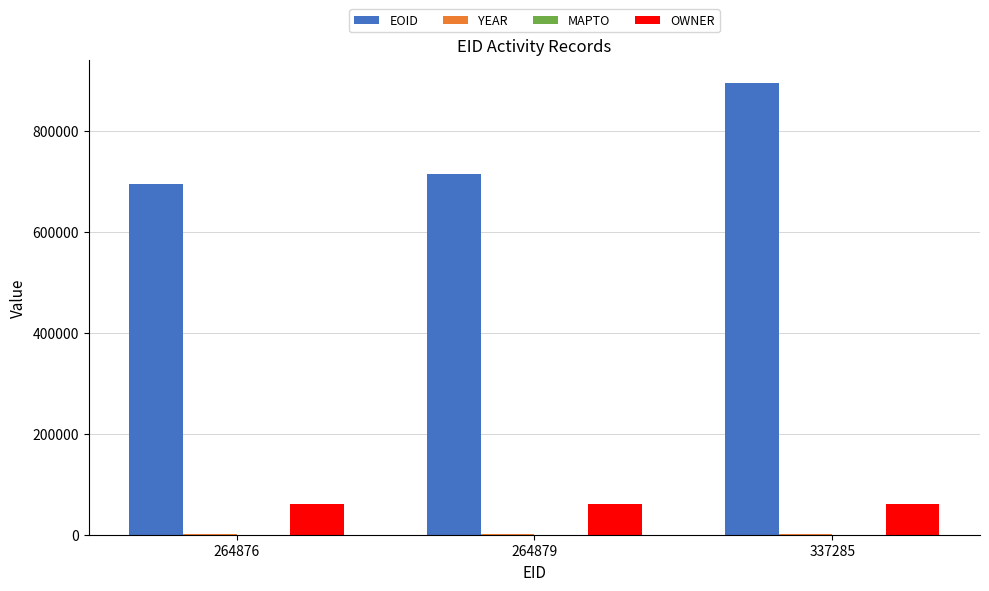

What is the total value across all series at 337285?

958053